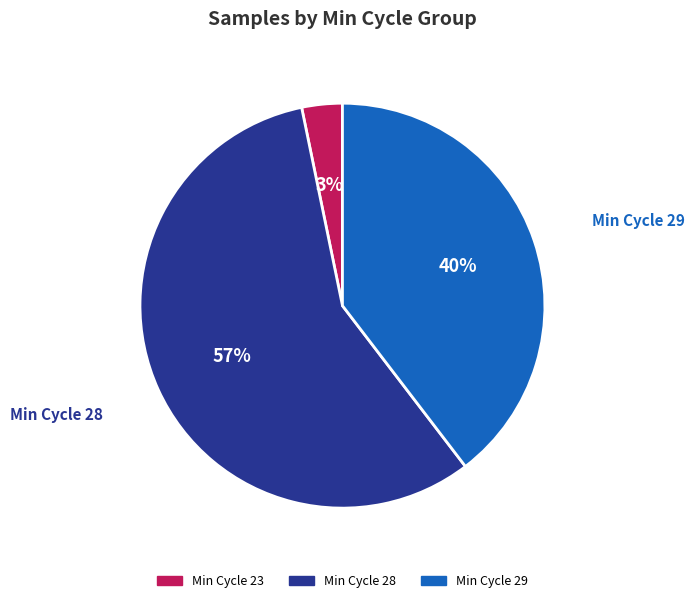

Is there a majority slice in this chart?

Yes